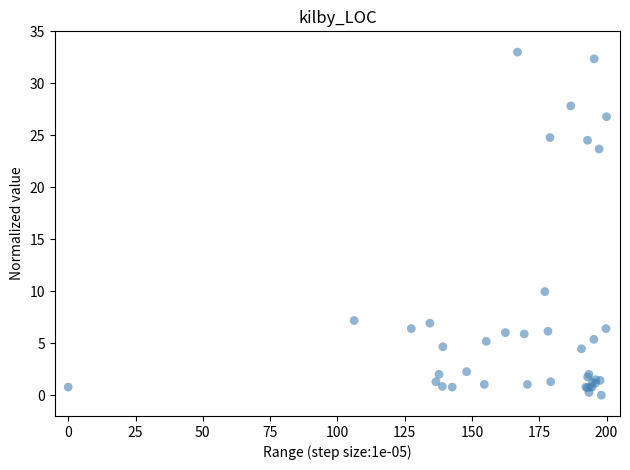

What Y value in the scatter plot is closest to 16?

10.0